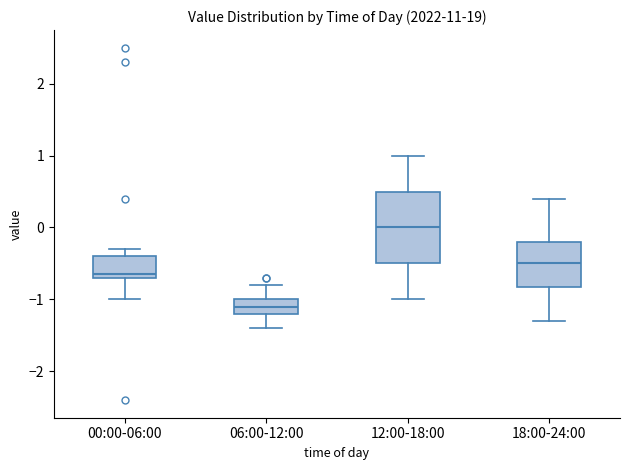

Comparing the boxes themselves (not the whiskers), which one is the tallest?

12:00-18:00